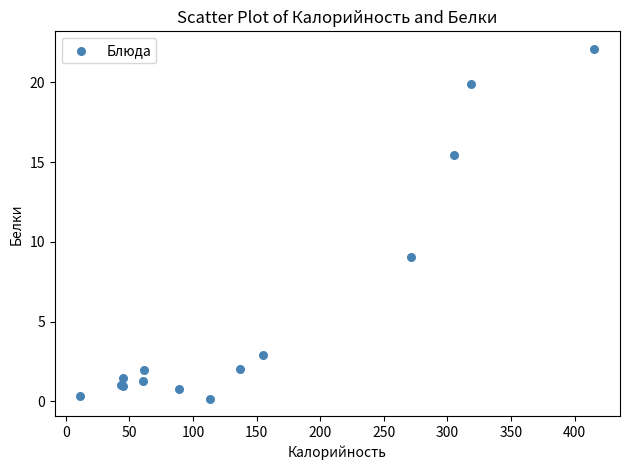

What Y value in the scatter plot is closest to 11?

9.1